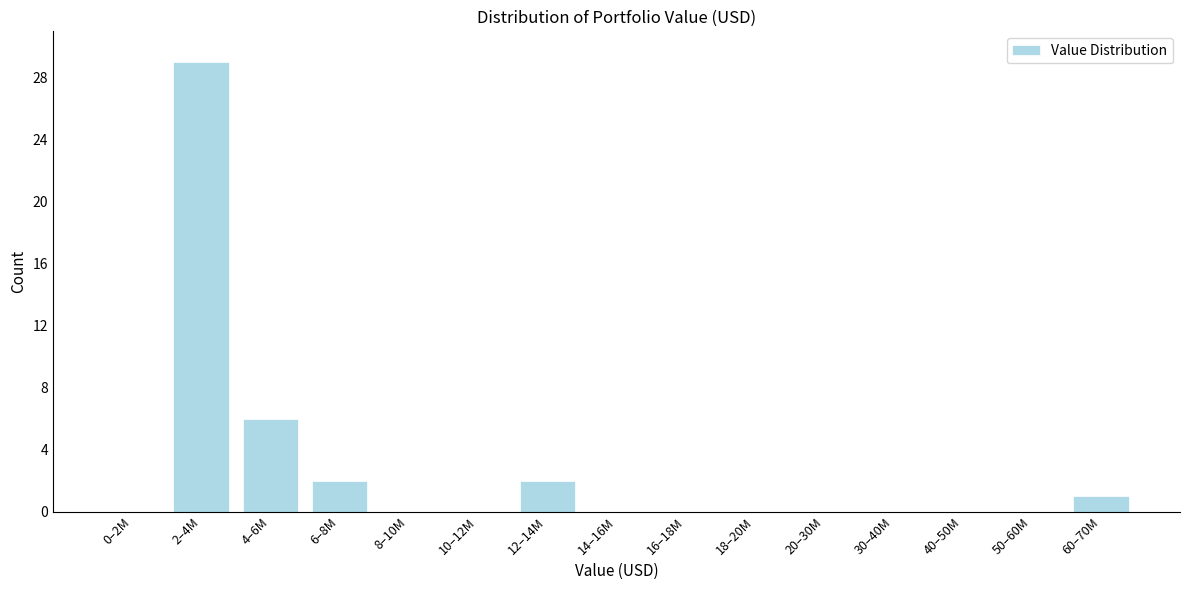

Reading left to right, extract all data points from this chart.

0–2M=0	2–4M=29	4–6M=6	6–8M=2	8–10M=0	10–12M=0	12–14M=2	14–16M=0	16–18M=0	18–20M=0	20–30M=0	30–40M=0	40–50M=0	50–60M=0	60–70M=1